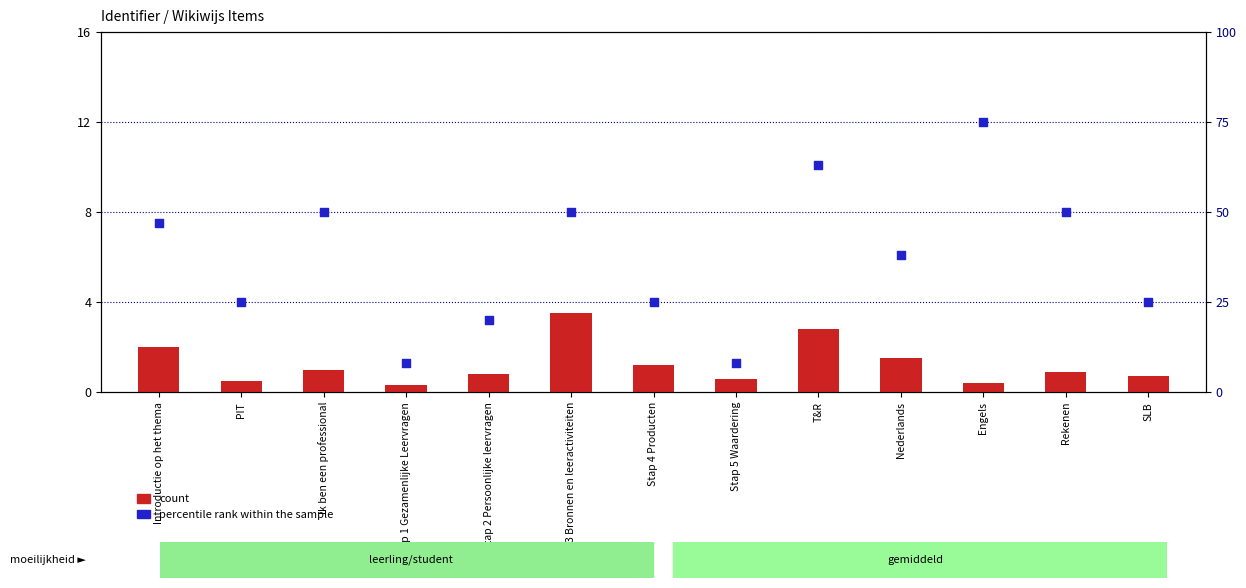

What is the total value across all series at Ik ben een professional?

51.0